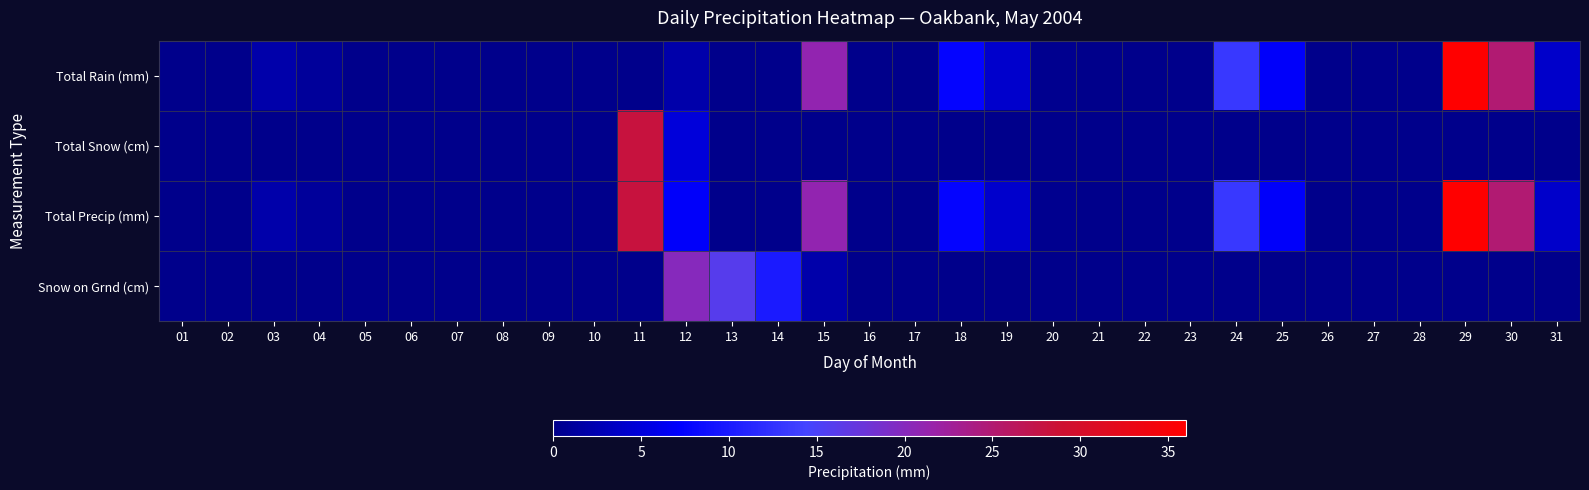

What is the maximum value shown in the chart?

36.0